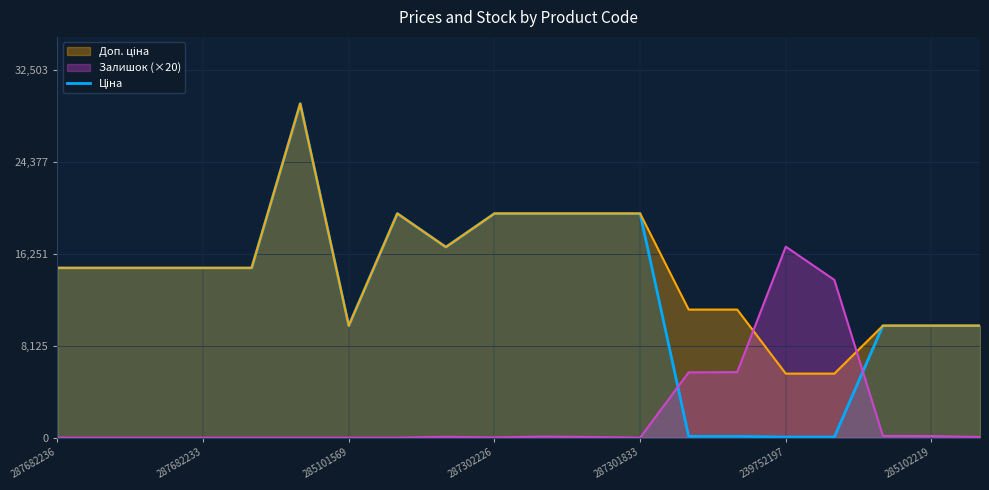

What is the average value?

13031.9